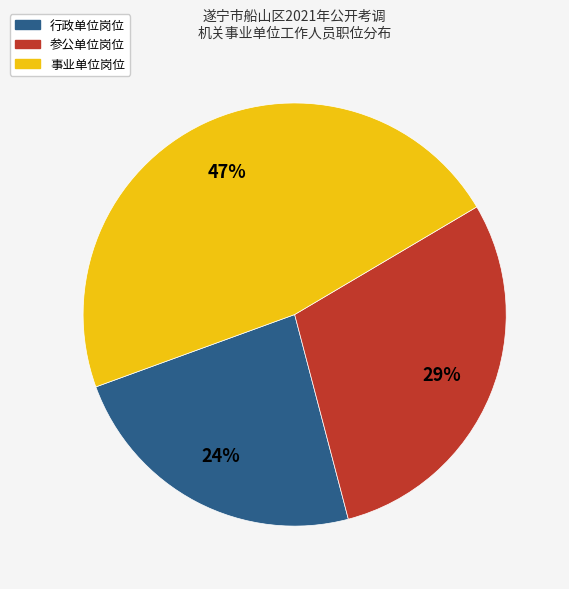

Does any single category account for the majority?

No